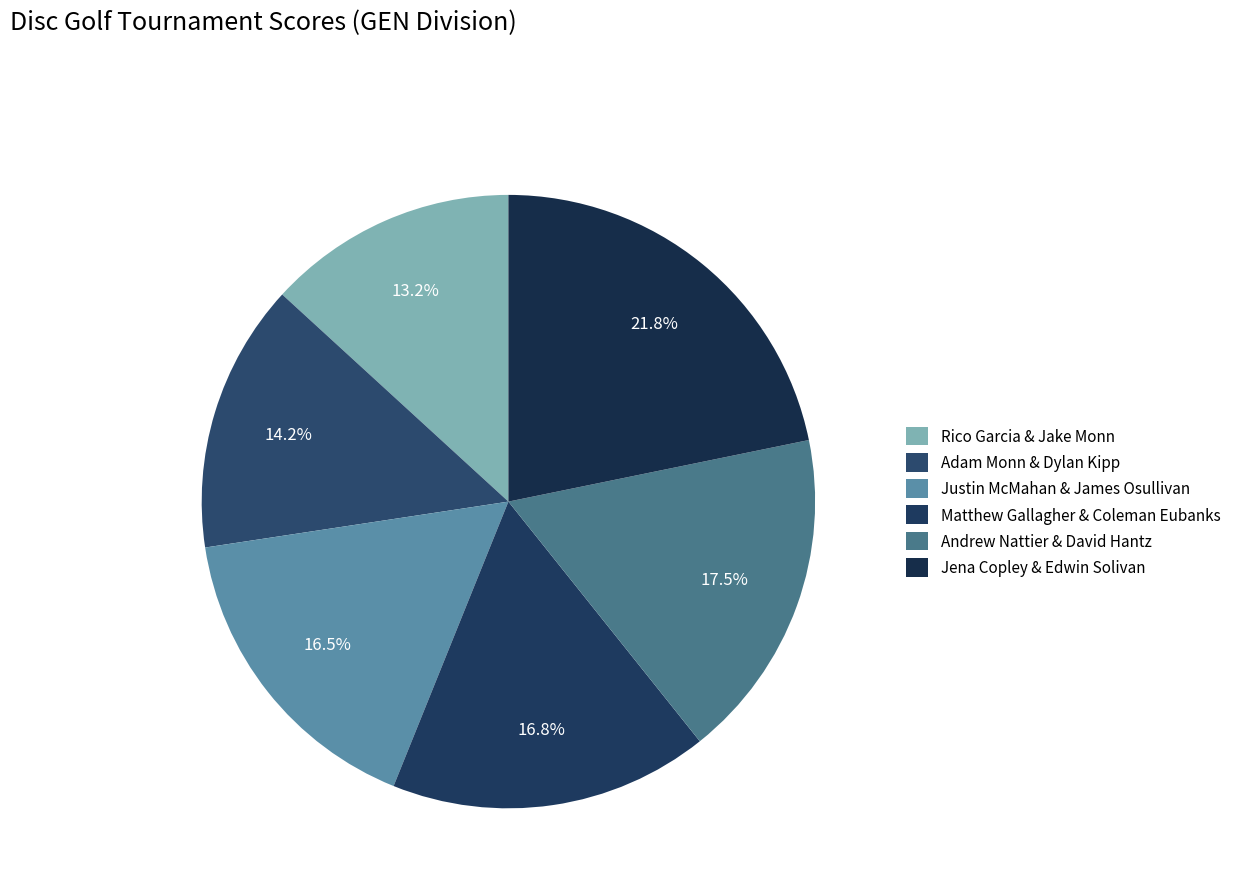

To the nearest percent, what is the difference between the Jena Copley & Edwin Solivan and Adam Monn & Dylan Kipp slice percentages?

8%